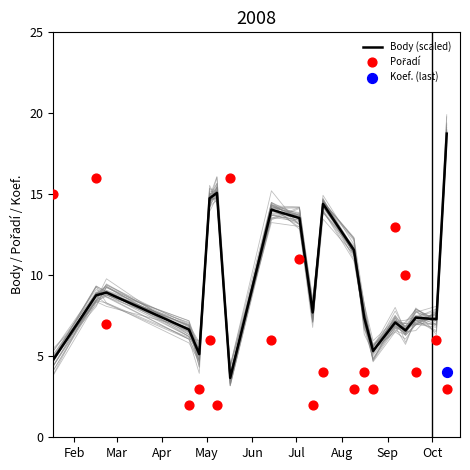

Which series reaches the maximum Y coordinate?

Body (scaled)